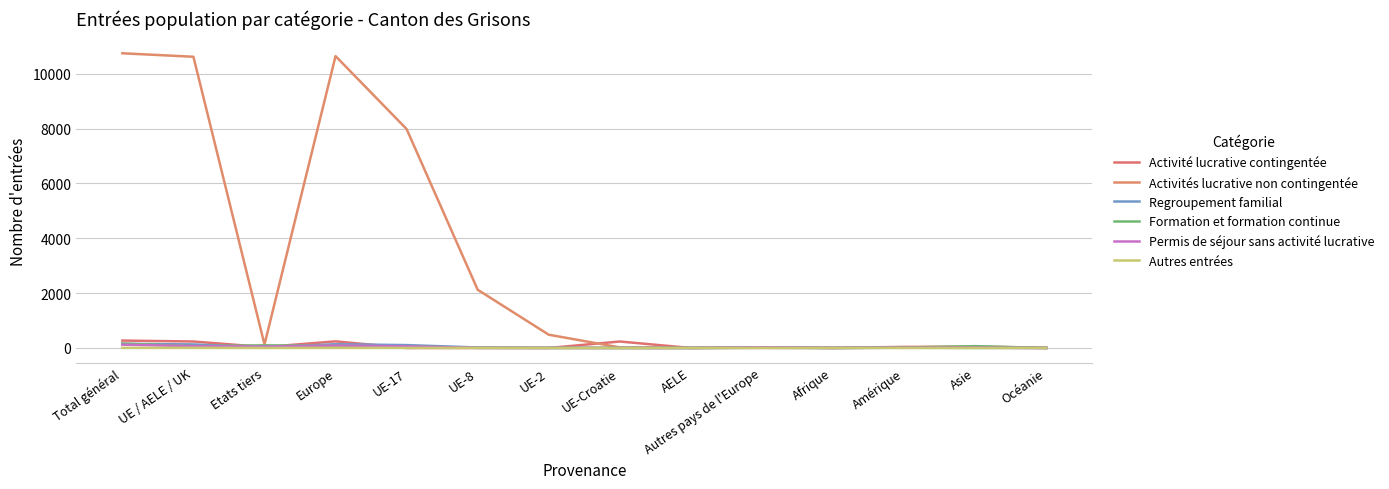

What position from the left is UE-8?

6